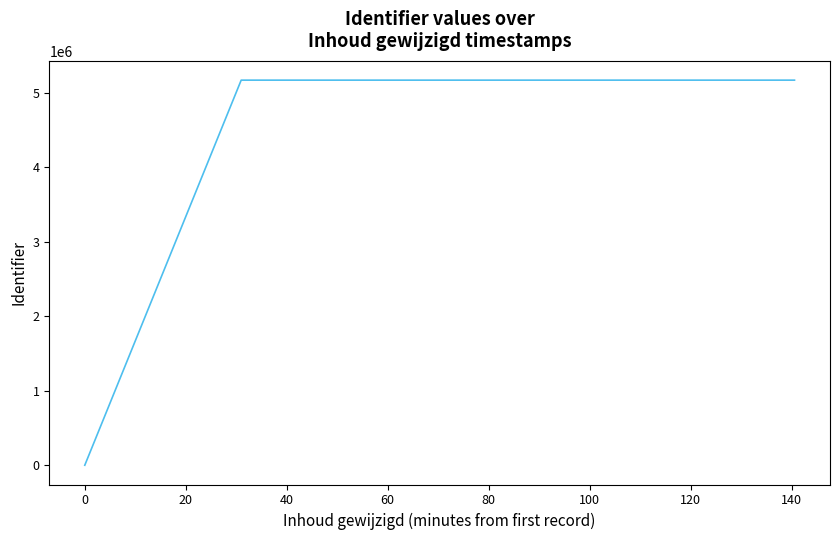

What is the difference between the second highest and minimum values?

5168068